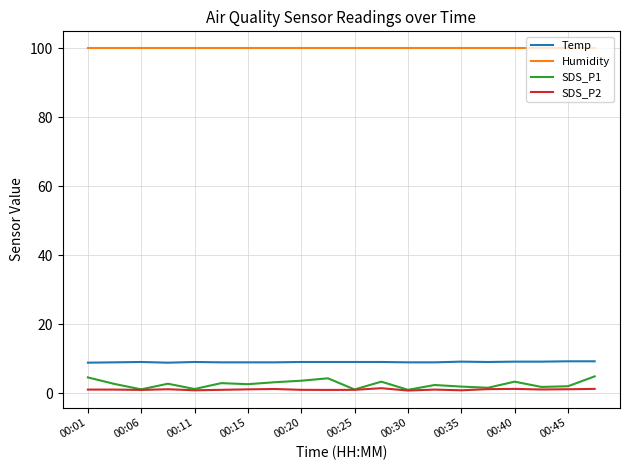

Which series has the largest total across all categories?

Humidity